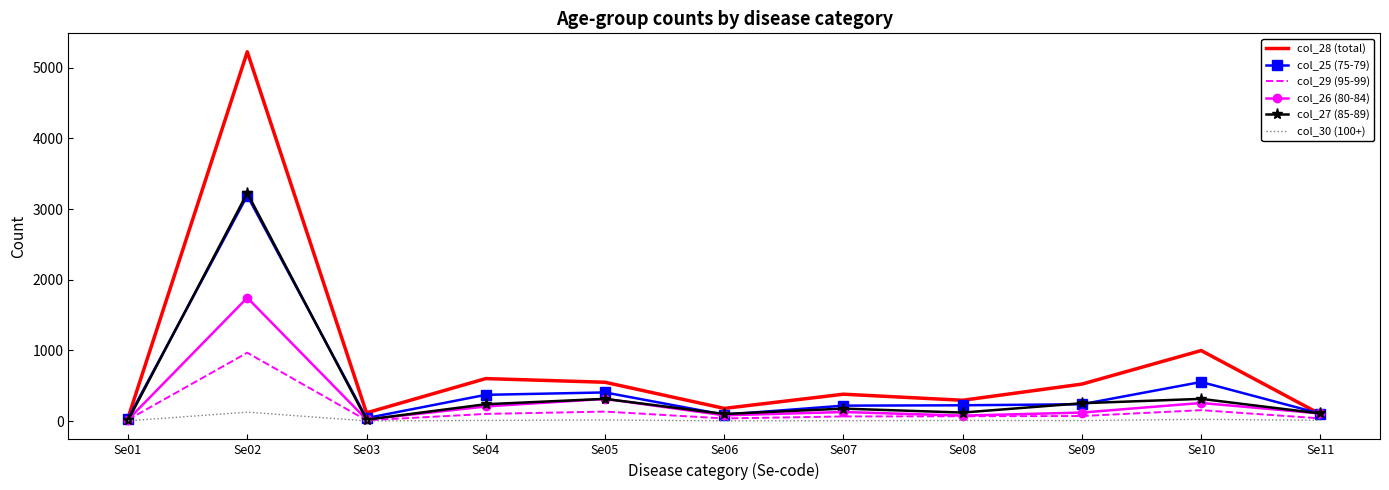

At which category is the sum across all series the highest?

Se02